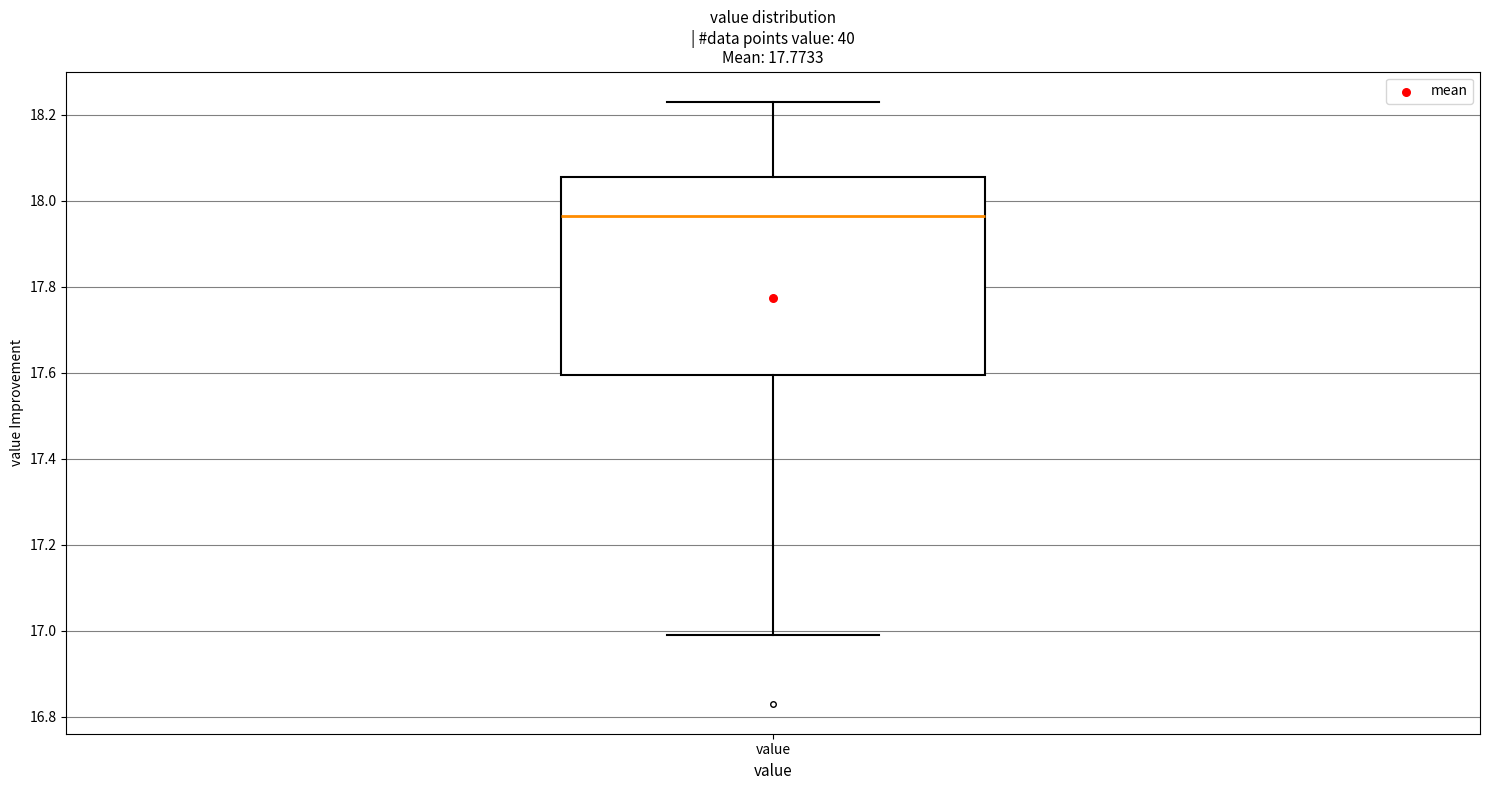

Transcribe this box plot: give where the median line is, the range the box spans, and where the two whiskers end, as read against the y-axis. The values are not printed on the chart, so give them approximately, as read against the axis.

median 17.96, box 17.60 to 18.06, whiskers 17.00 to 18.24